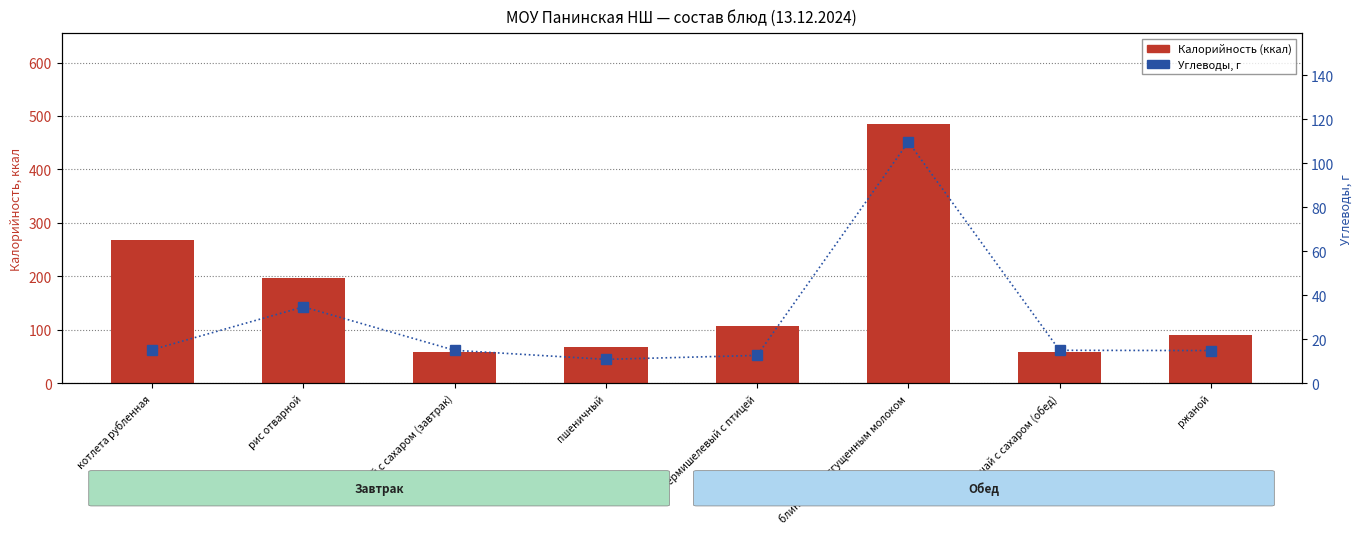

The Углеводы, г series shows 8.1 at рис отварной. True or false?

False